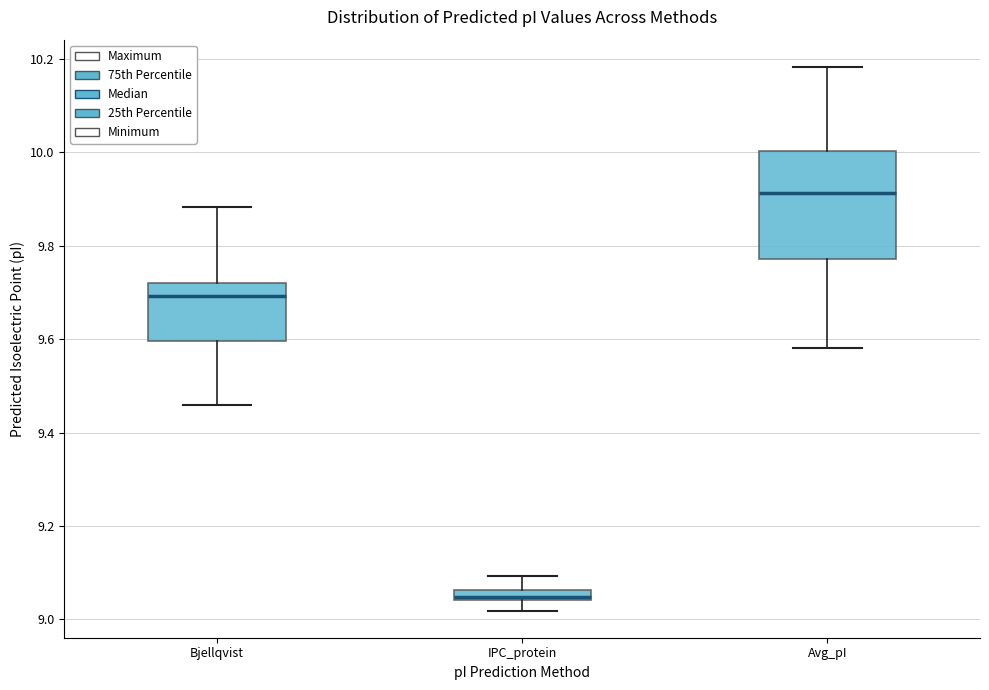

Where is the upper edge of the box for IPC_protein on the y-axis? The values are not printed on the chart, so give them approximately, as read against the axis.

9.06